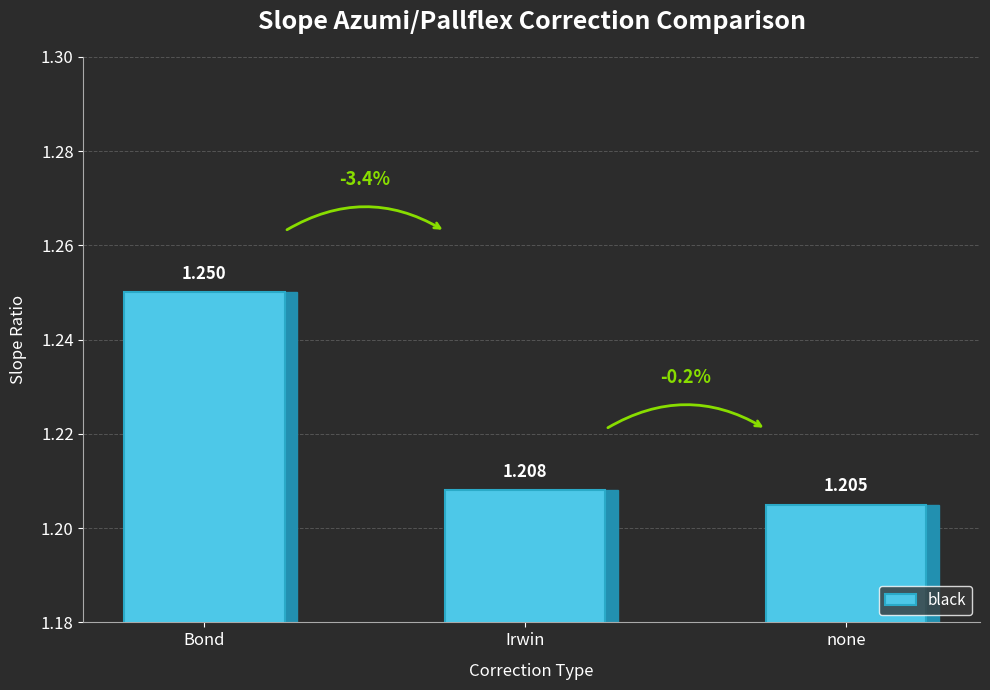

What is the label of the 1st bar from the right?

none